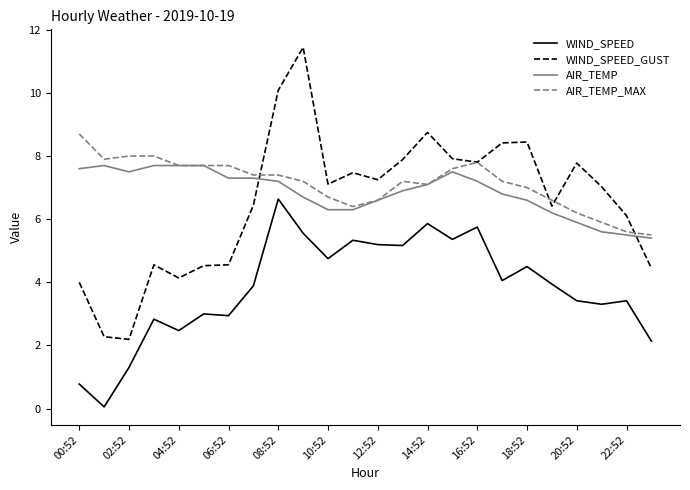

Which series has the largest range (max minus min)?

WIND_SPEED_GUST